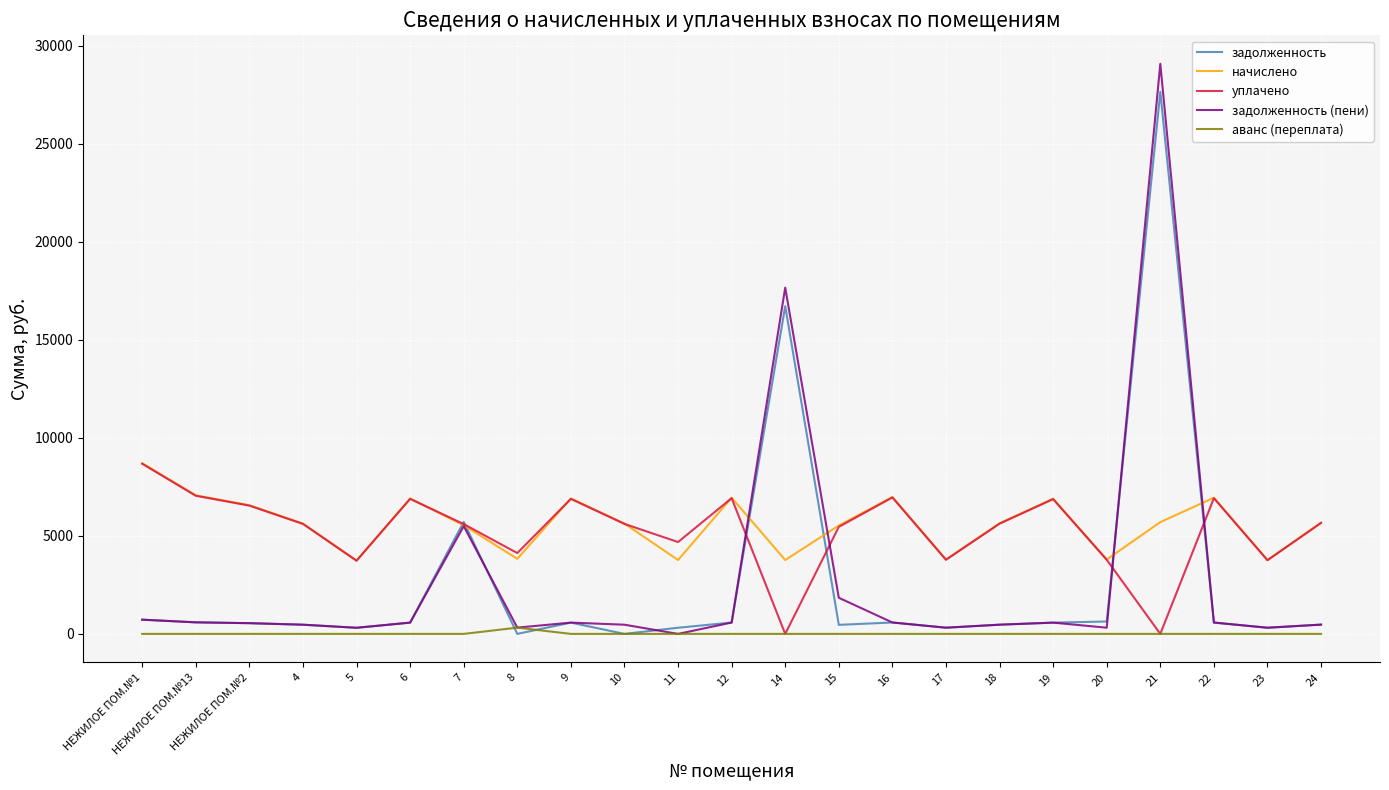

What value does the задолженность series have at 24?

473.0